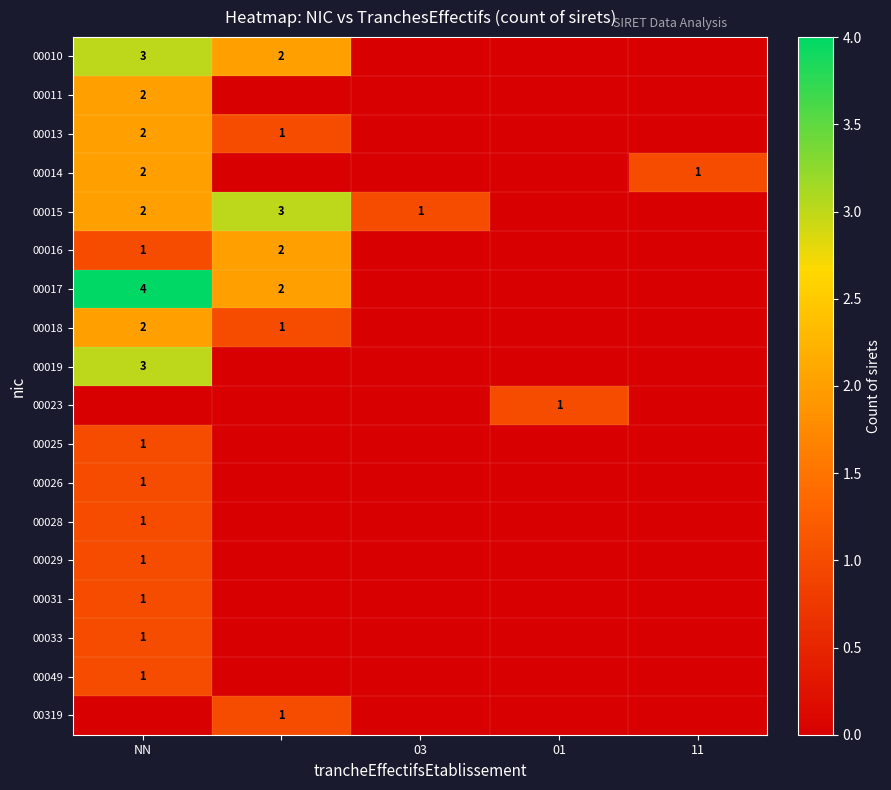

The 00023 series shows 2 at 01. True or false?

False